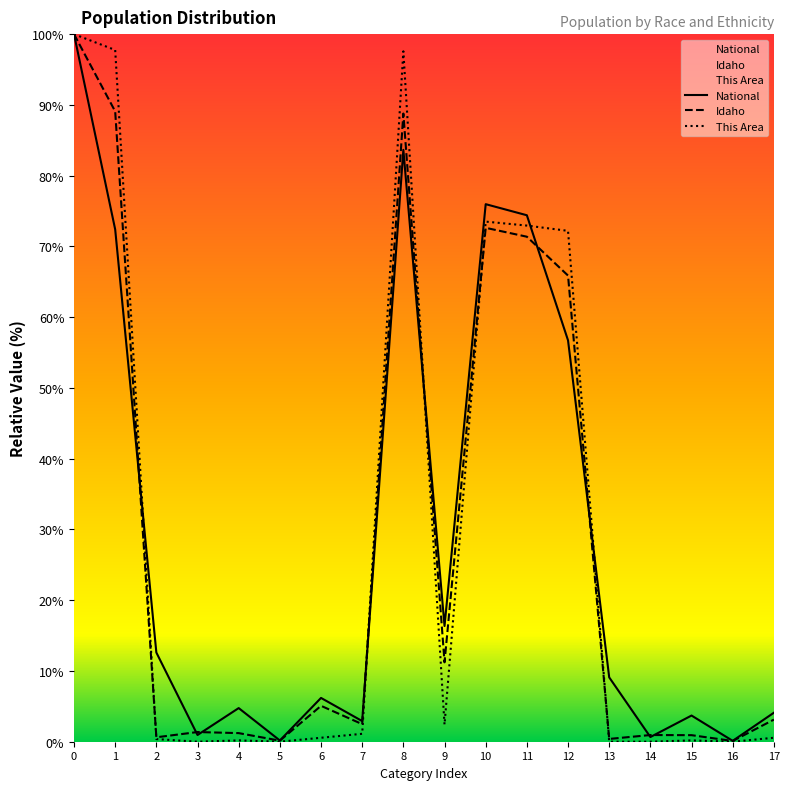

Which has a higher value, 8 or 16?

8